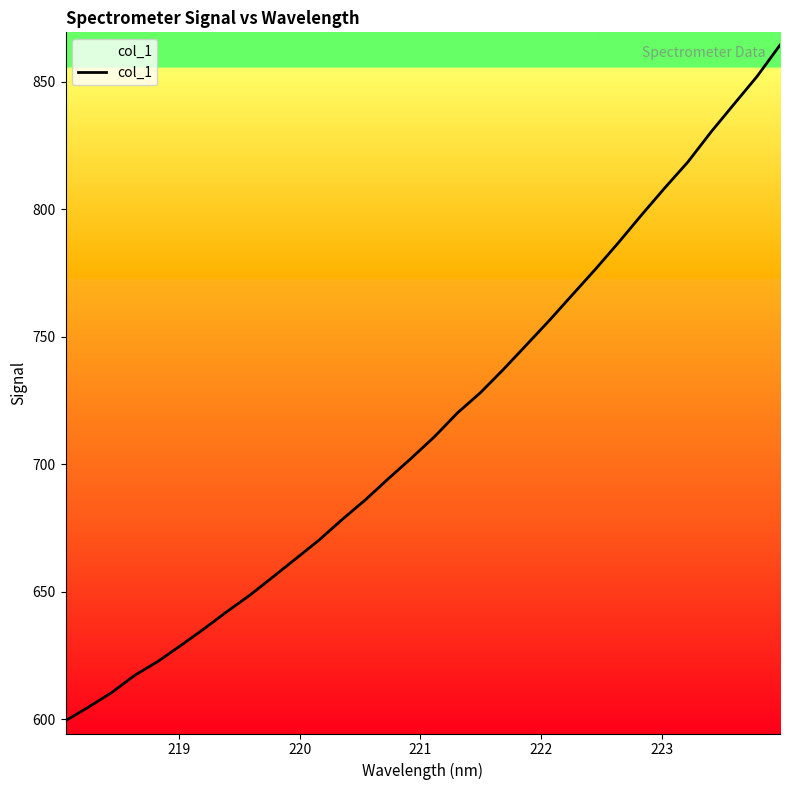

How many data points does each series have?

32